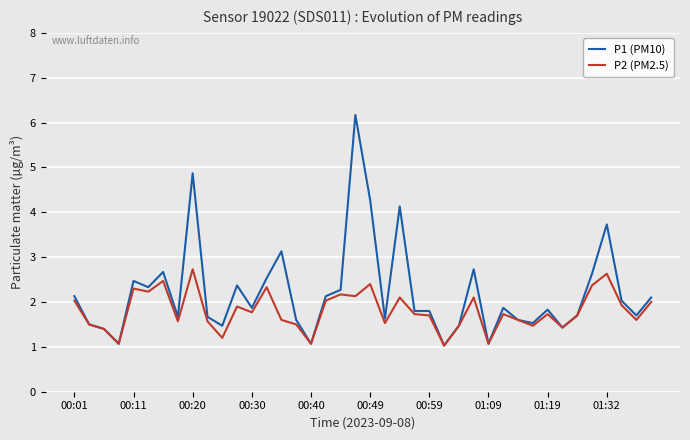

List the series in order of their peak value, highest first.

P1 (PM10), P2 (PM2.5)